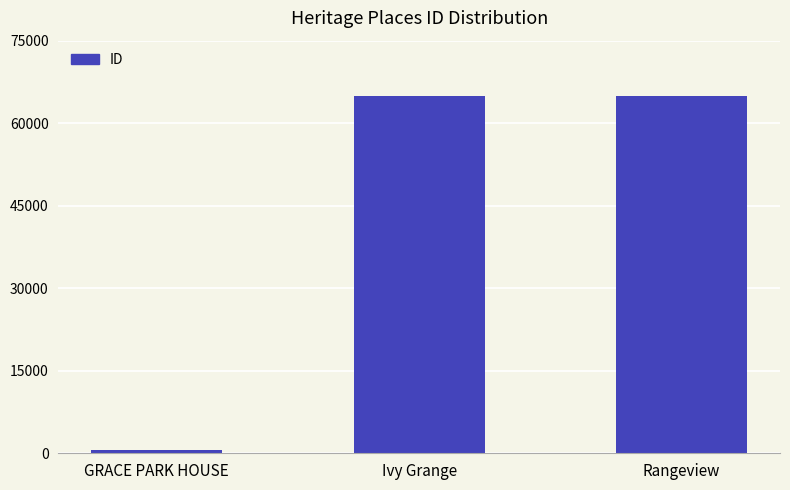

Is it true that the value at Ivy Grange is 64953?

True